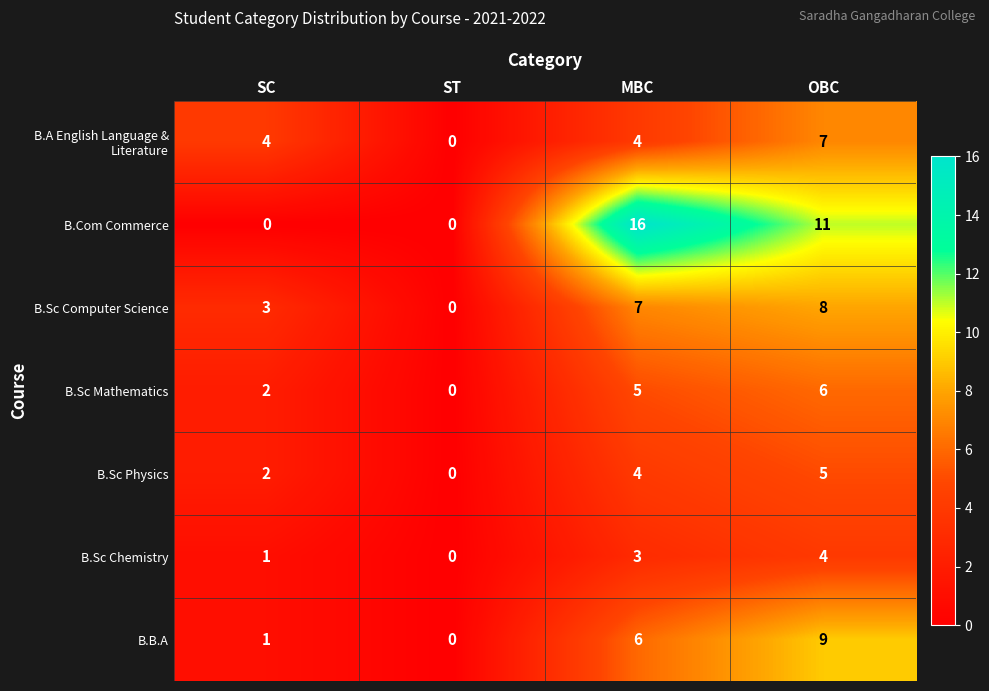

What is the difference between the maximum and minimum values in the B.Sc Computer Science series?

8